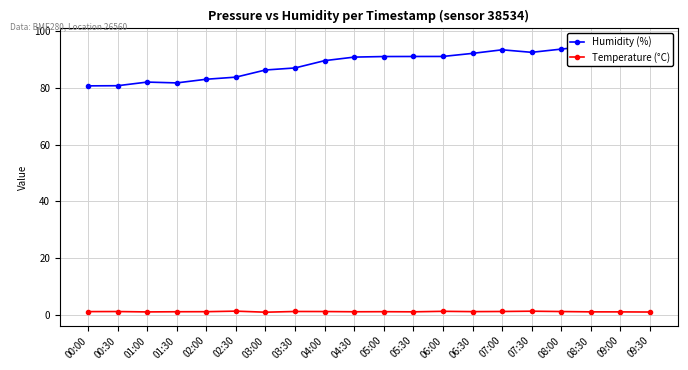

Reading left to right, transcribe all the data shown in this chart.

Humidity (%): 00:00=80.7	00:30=80.7	01:00=82.0	01:30=81.7	02:00=83.0	02:30=83.7	03:00=86.2	03:30=87.0	04:00=89.5	04:30=90.8	05:00=91.0	05:30=91.0	06:00=91.0	06:30=92.1	07:00=93.4	07:30=92.5	08:00=93.6	08:30=94.7	09:00=96.1	09:30=94.7
Temperature (°C): 00:00=1.1	00:30=1.2	01:00=1.0	01:30=1.1	02:00=1.1	02:30=1.3	03:00=0.9	03:30=1.2	04:00=1.2	04:30=1.1	05:00=1.1	05:30=1.1	06:00=1.2	06:30=1.1	07:00=1.2	07:30=1.3	08:00=1.2	08:30=1.1	09:00=1.0	09:30=1.0